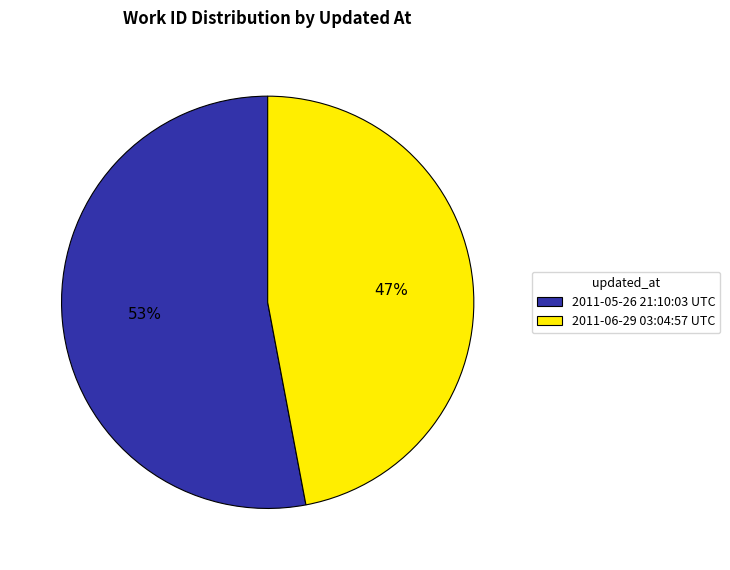

To the nearest percent, what is the difference between the largest and smallest slice percentages?

6%